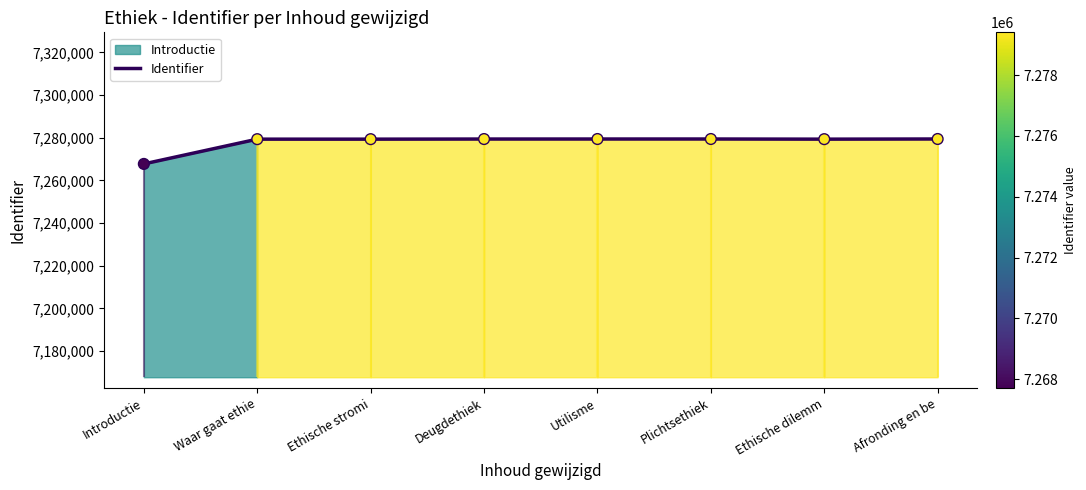

Approximately how many times larger is the value at Plichtsethiek compared to Deugdethiek?

1.0